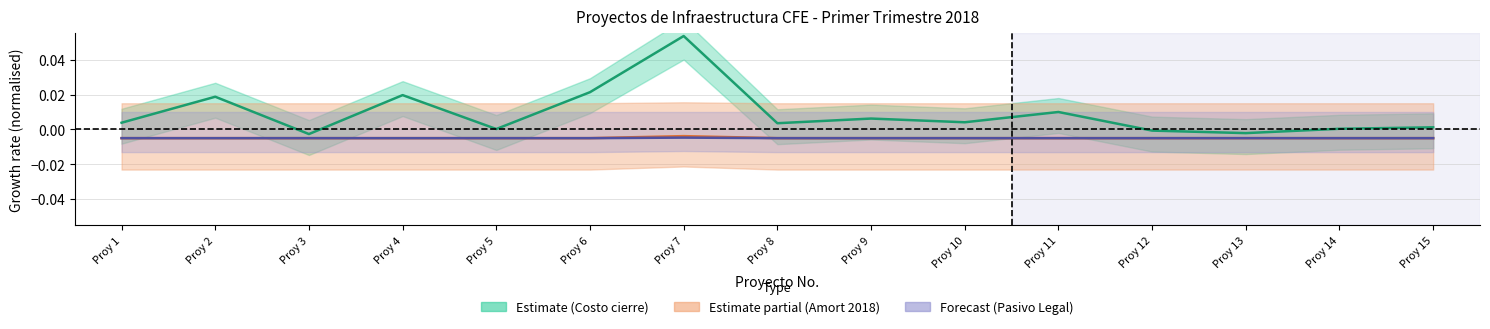

How many interior local valleys does the Amortización hasta 2017 series have?

5